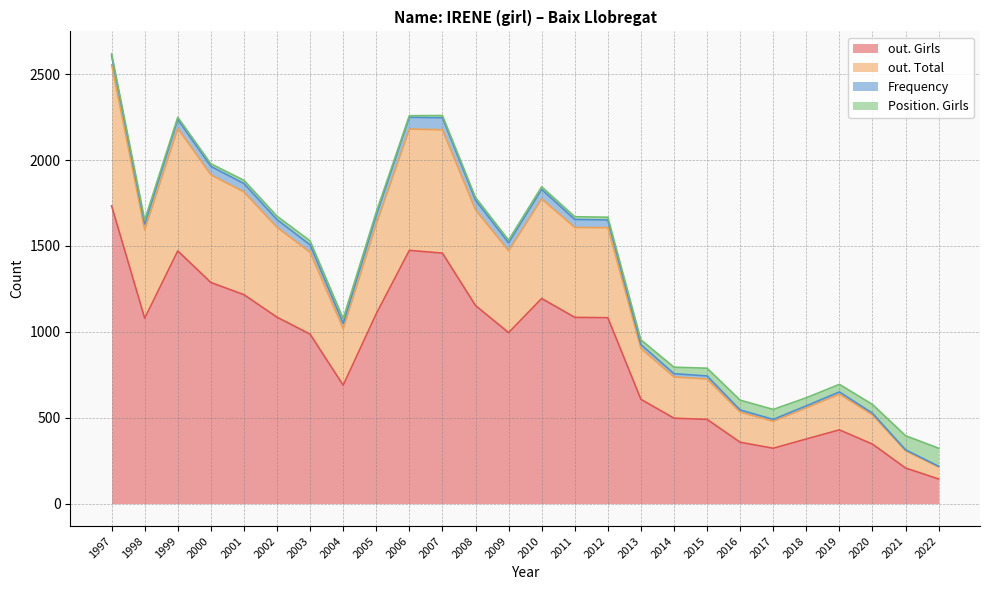

True or false: out. Girls has a value of 658 at 2018.

False